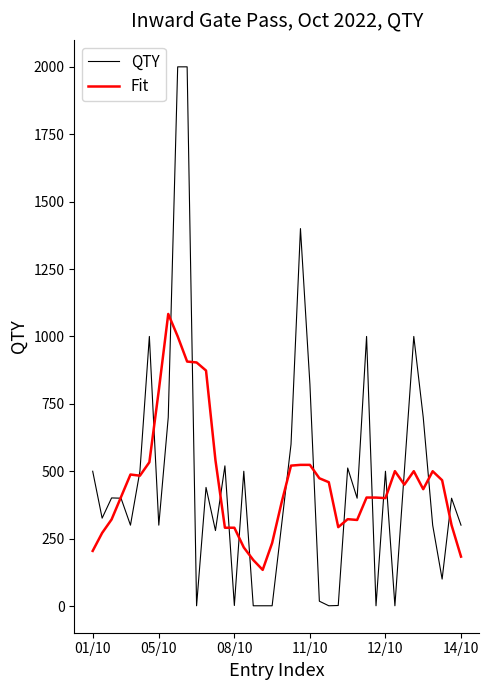

What is the greatest value displayed?

2000.0